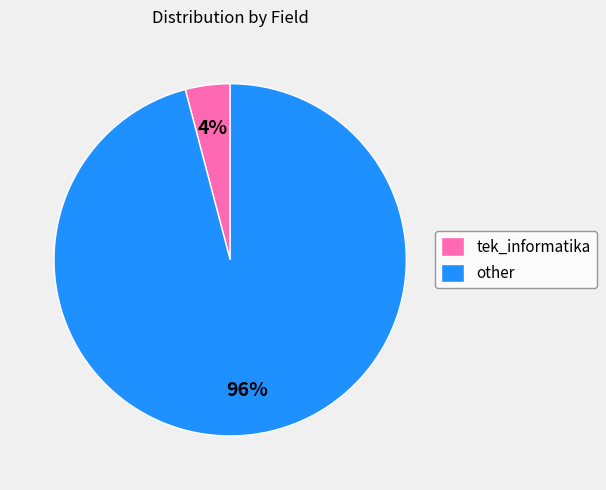

What percentage is the other slice, to the nearest percent?

96%